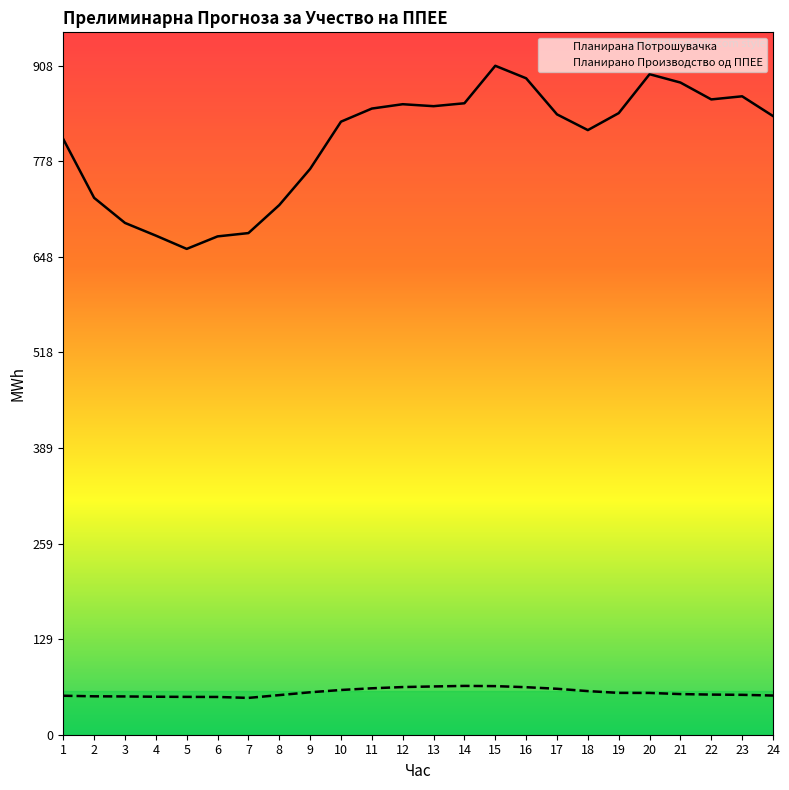

True or false: Планирана Потрошувачка has a value of 465.3 at 15.

False